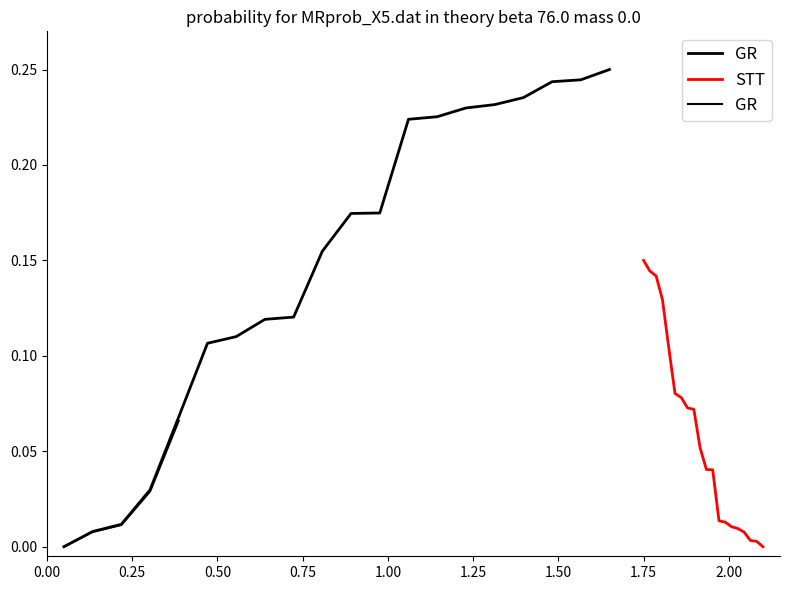

Rank the series by their maximum value, from highest to lowest.

GR, STT